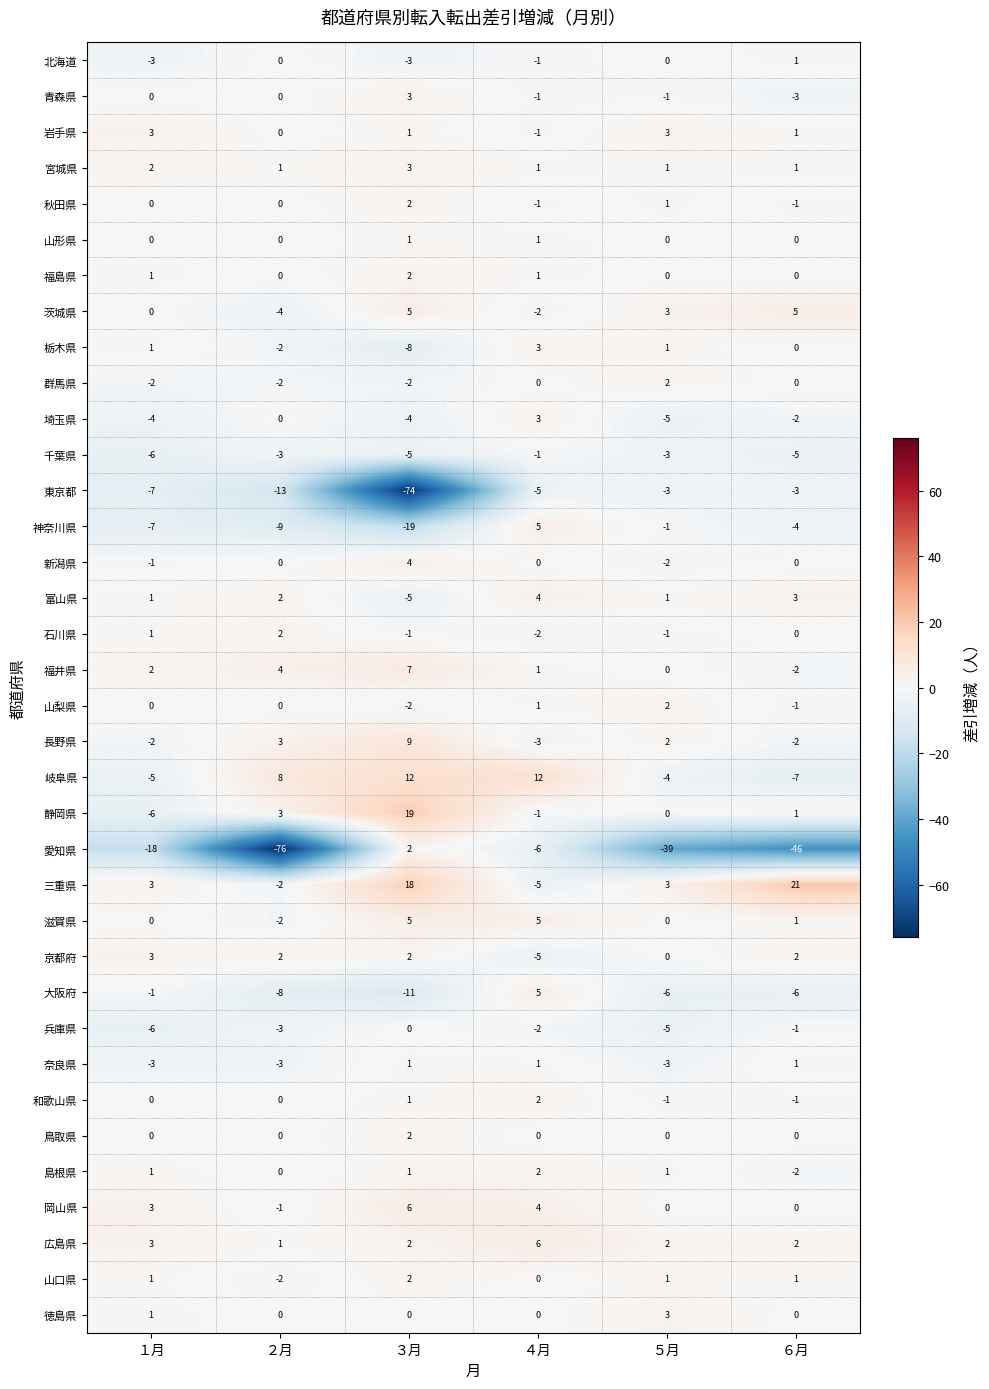

At which category does the chart reach its minimum across all series?

２月